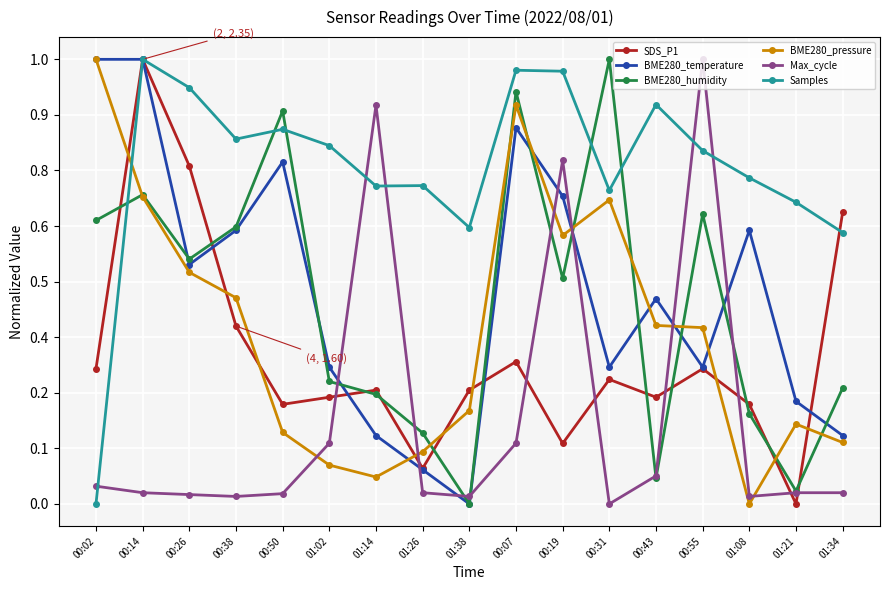

At which category is the sum across all series the highest?

00:14